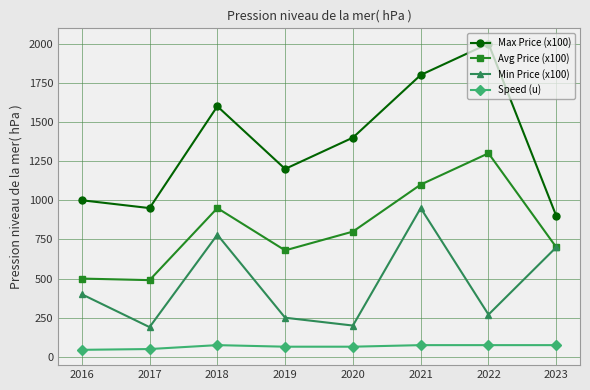

What is the difference between the maximum and minimum values in the Max Price (x100) series?

1100